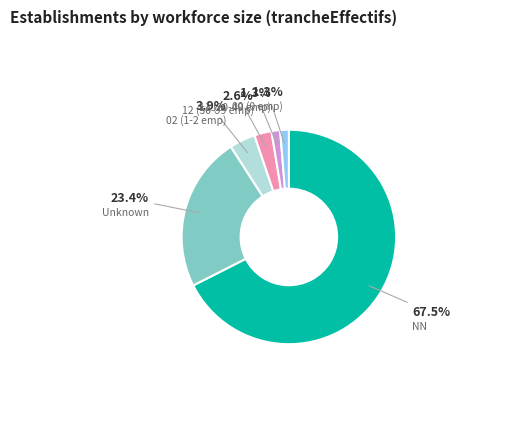

Does any single category account for the majority?

Yes